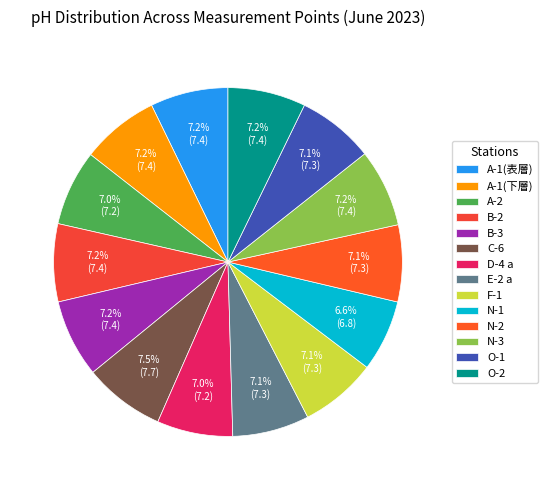

The D-4 a slice represents 14% of the pie. True or false?

False